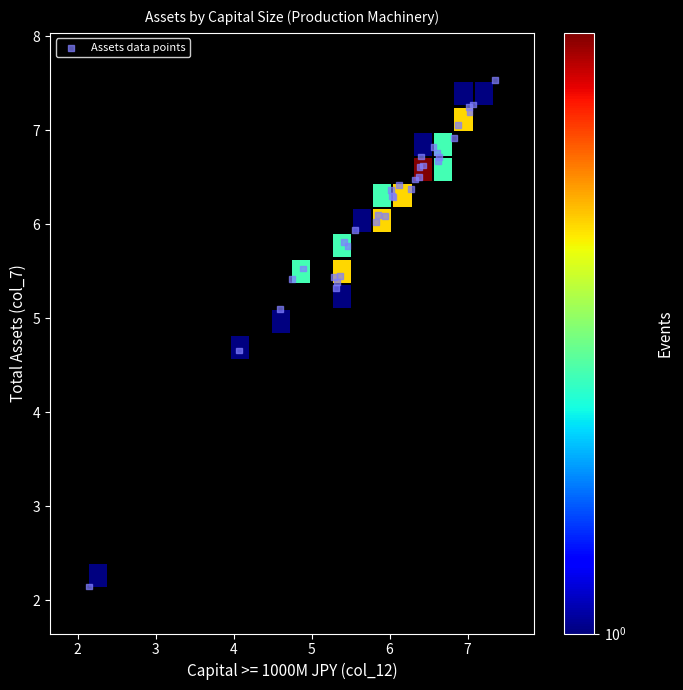

What Y value in the scatter plot is closest to 4?

4.7